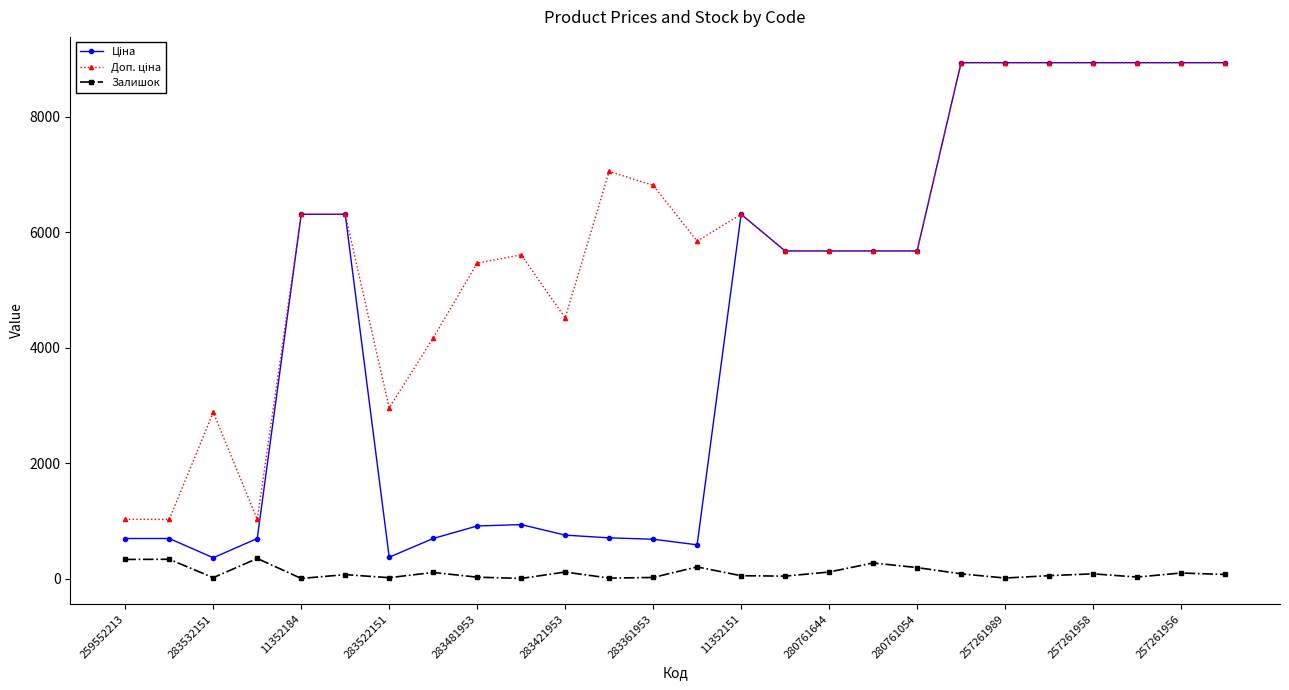

Does the chart display data point markers on the line(s)?

Yes